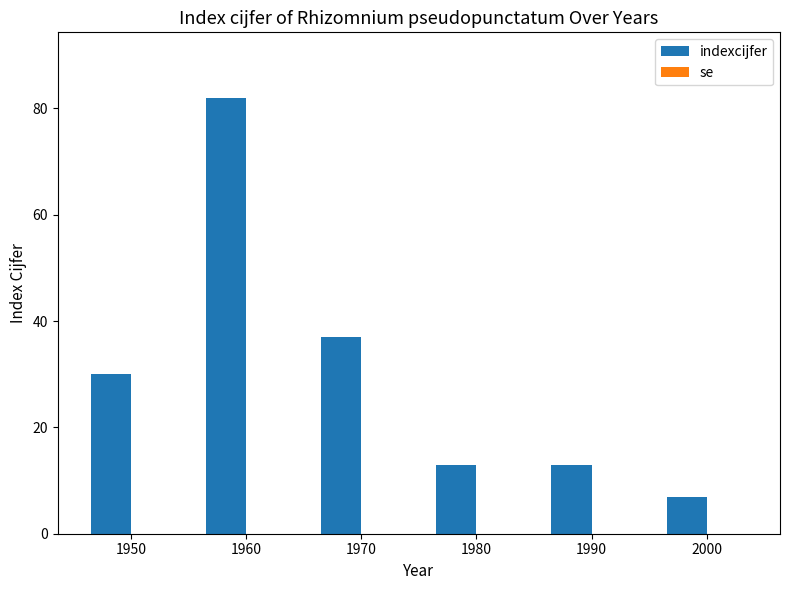

At which label is the value closest to 44?

1970